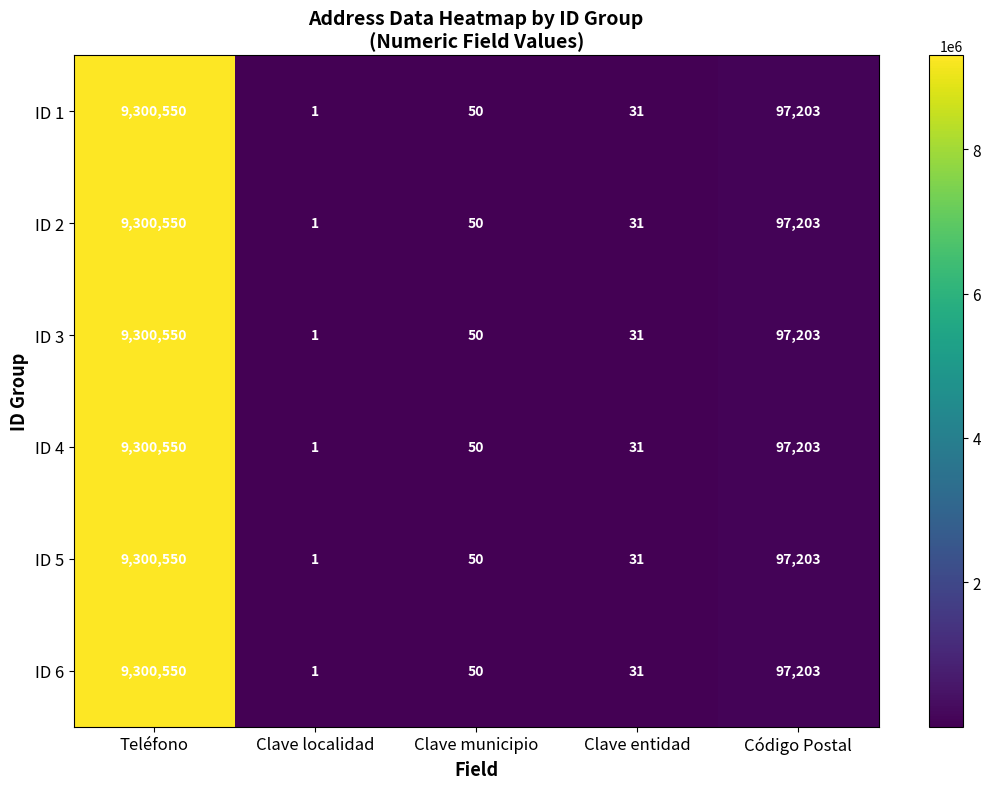

What is the difference between the ID 6 values at Clave localidad and Clave municipio?

49